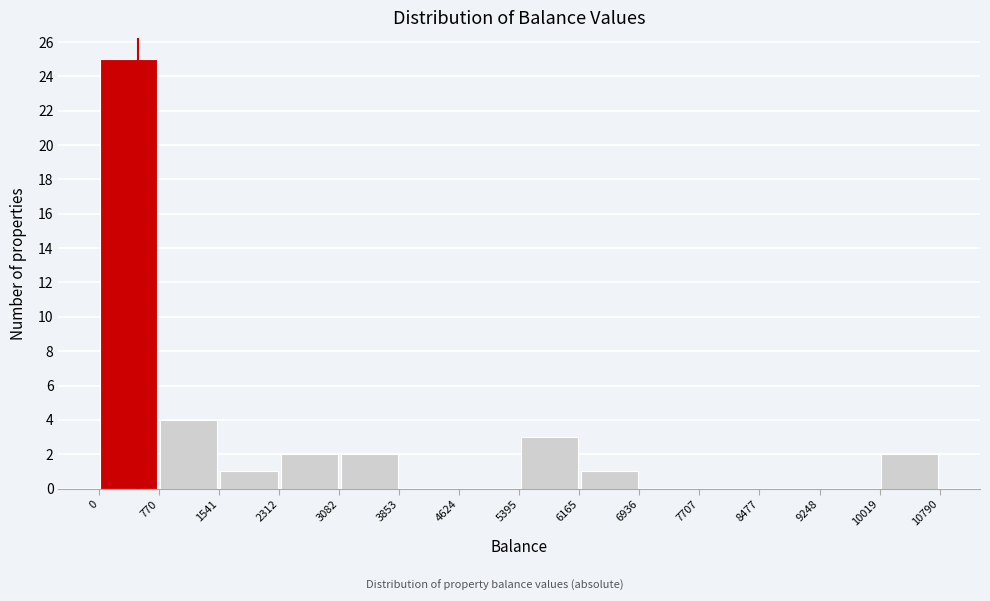

How tall is the bar that spans 10019 to 10790 on the x-axis? The values are not printed on the chart, so give them approximately, as read against the axis.

2